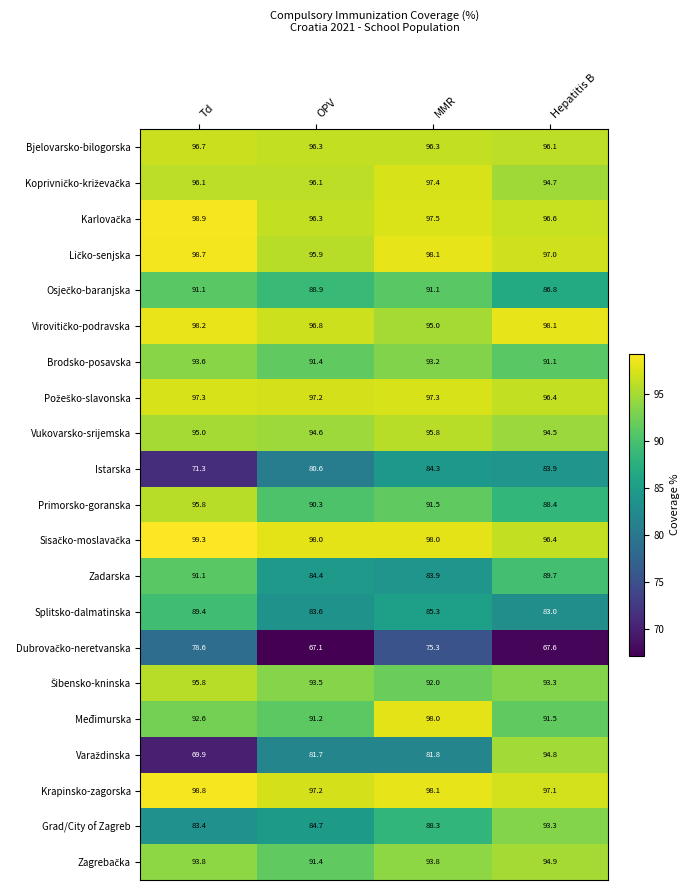

The value of Grad/City of Zagreb at Hepatitis B is 144.3. True or false?

False